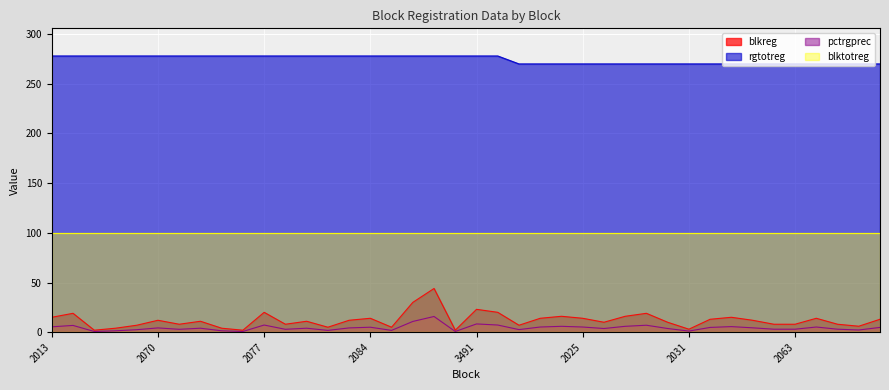

True or false: rgtotreg and blkreg cross at least once.

False